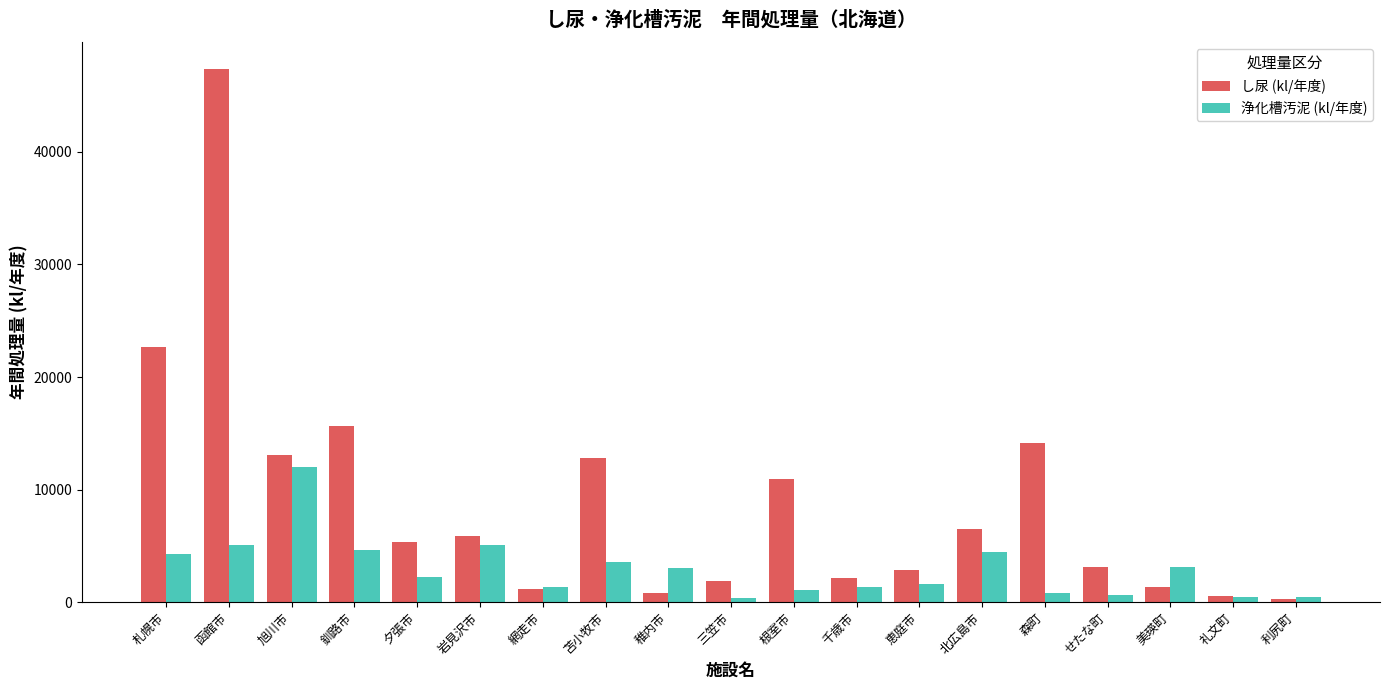

What is the minimum value shown in the chart?

323.0